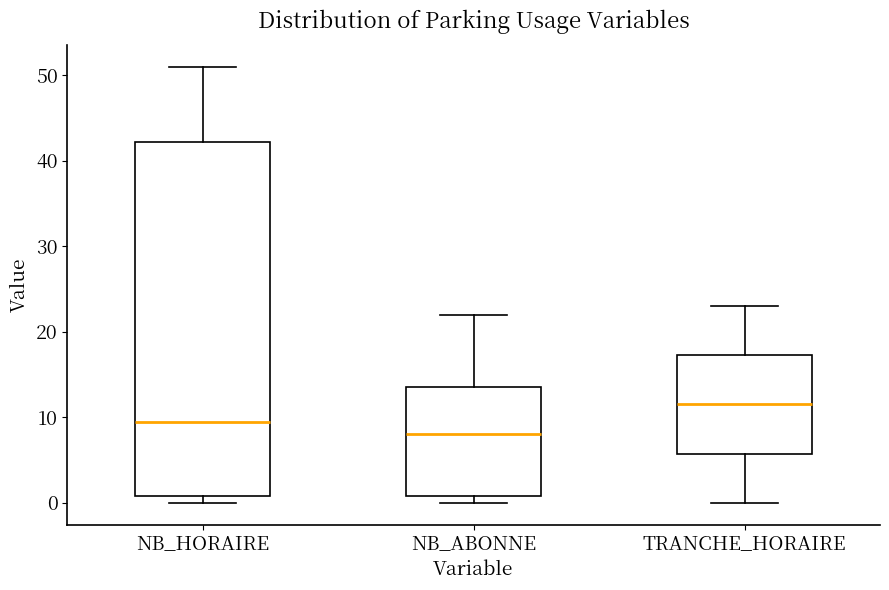

Reading left to right, read every box against the y-axis: the position of its median line, the range the box covers, and the ends of its whiskers. The values are not printed on the chart, so give them approximately, as read against the axis.

NB_HORAIRE: median 10, box 1 to 42, whiskers 0 to 51
NB_ABONNE: median 8, box 1 to 14, whiskers 0 to 22
TRANCHE_HORAIRE: median 12, box 6 to 17, whiskers 0 to 23